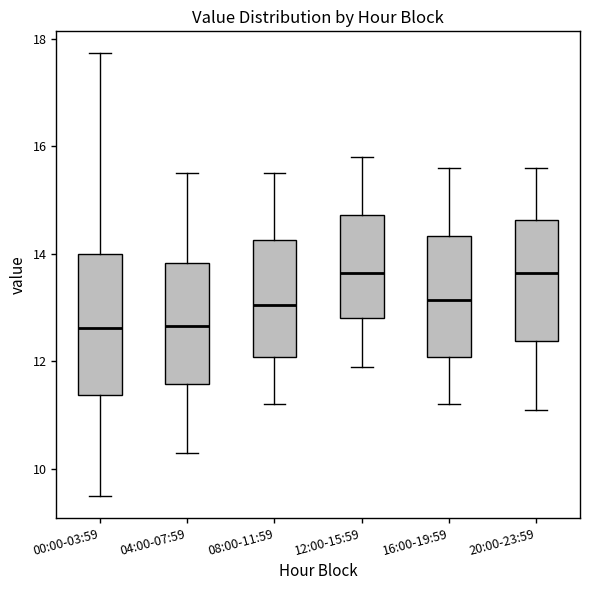

Which box is the tallest, from its lower edge to its upper edge?

00:00-03:59